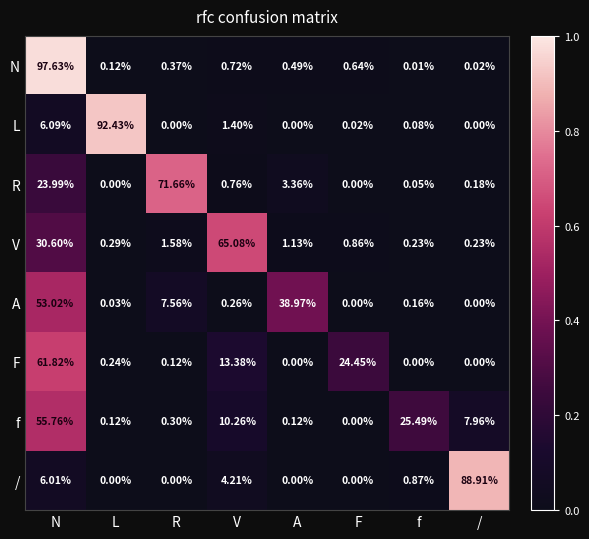

Which series has the largest total across all categories?

L